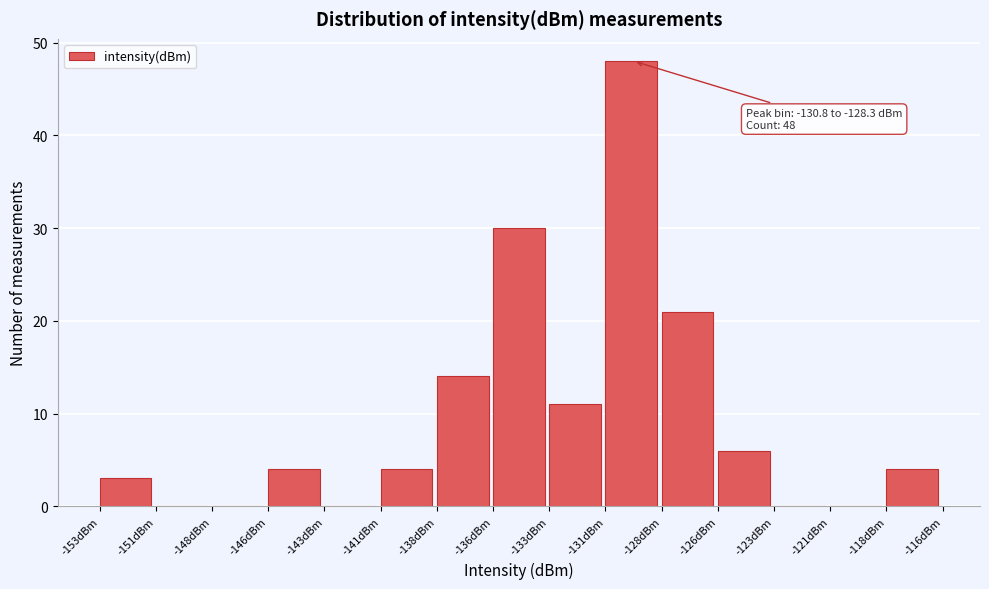

Reading right to left, what are all the values shown in this chart?

-118dBm=4	-121dBm=0	-123dBm=0	-126dBm=6	-128dBm=21	-131dBm=48	-133dBm=11	-136dBm=30	-138dBm=14	-141dBm=4	-143dBm=0	-146dBm=4	-148dBm=0	-151dBm=0	-153dBm=3